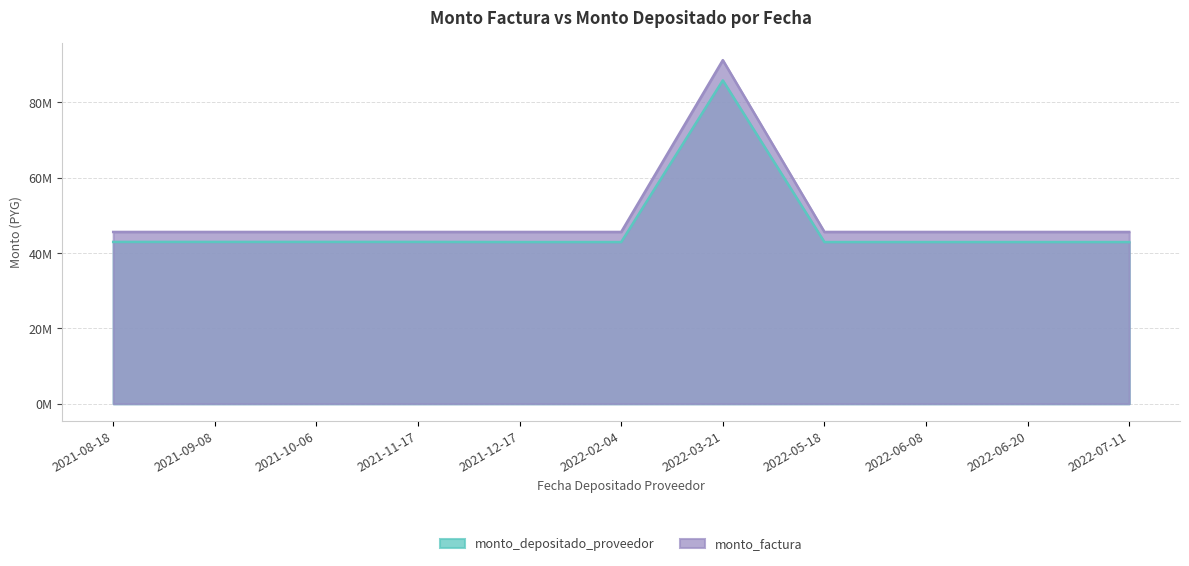

What is the label of the 3rd point from the right?

2022-06-08